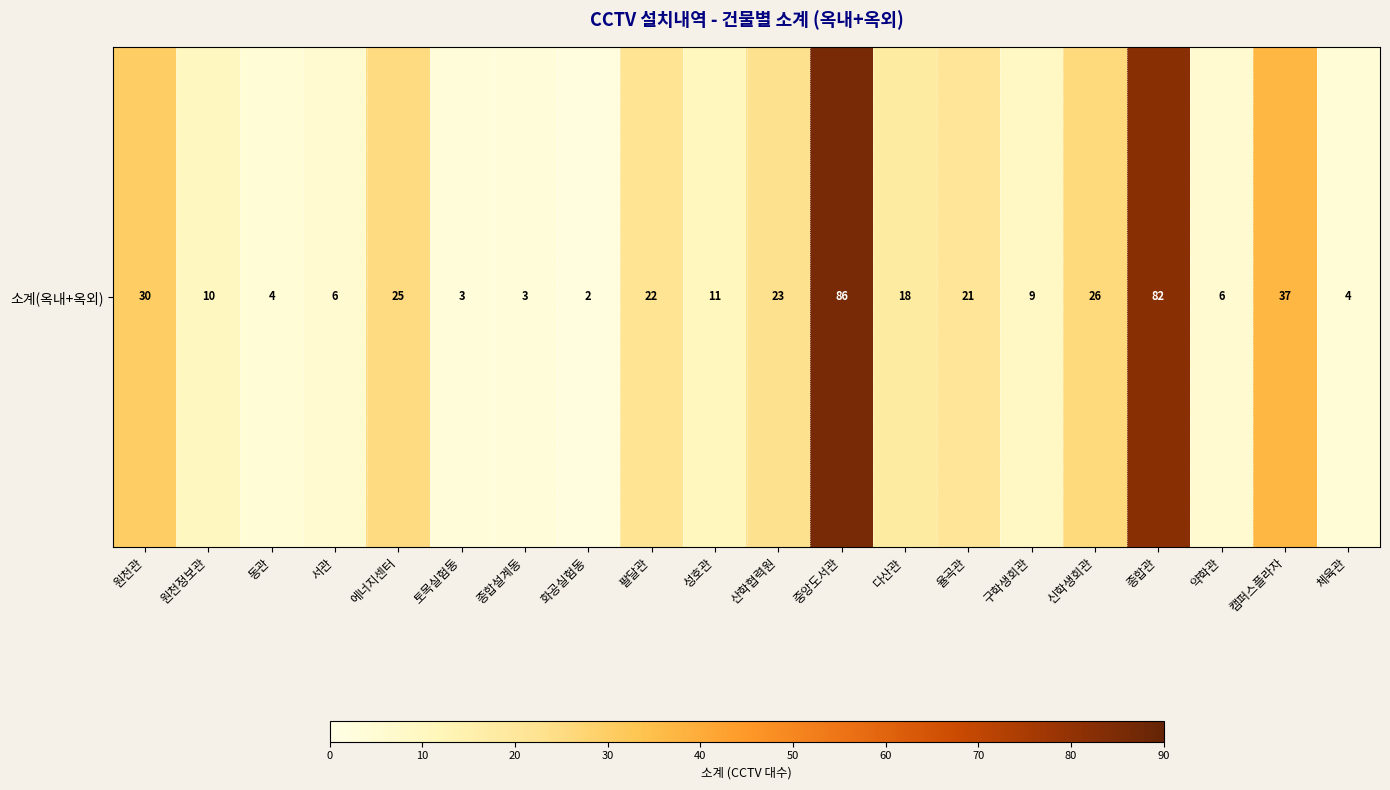

What is the difference between the maximum and minimum values?

84